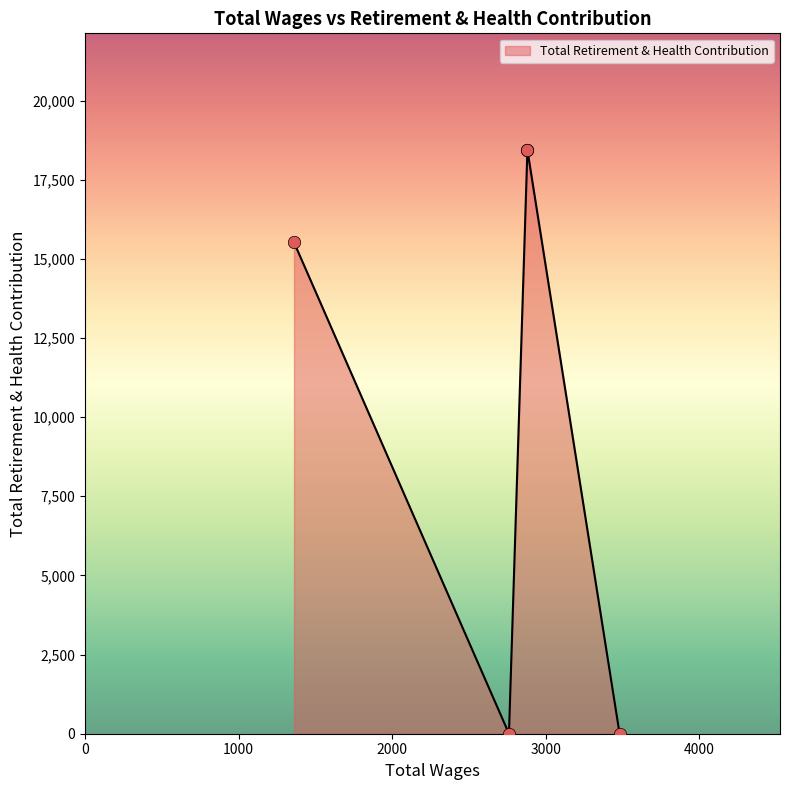

Between 2760.0 and 2880.0, which is larger?

2880.0